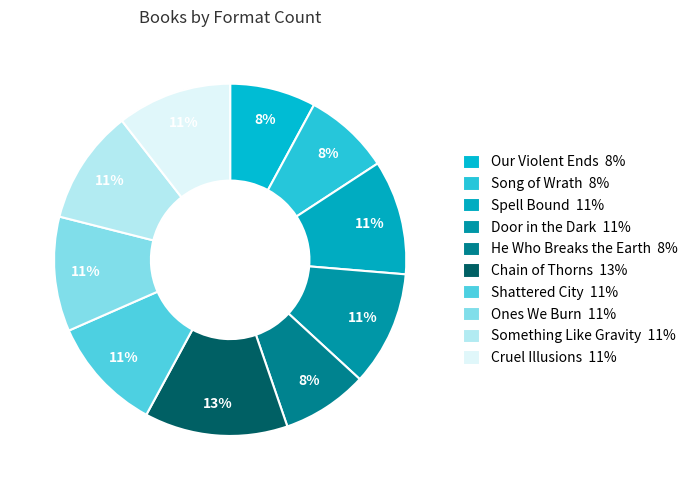

What portion of the pie excludes Spell Bound?

89.5%